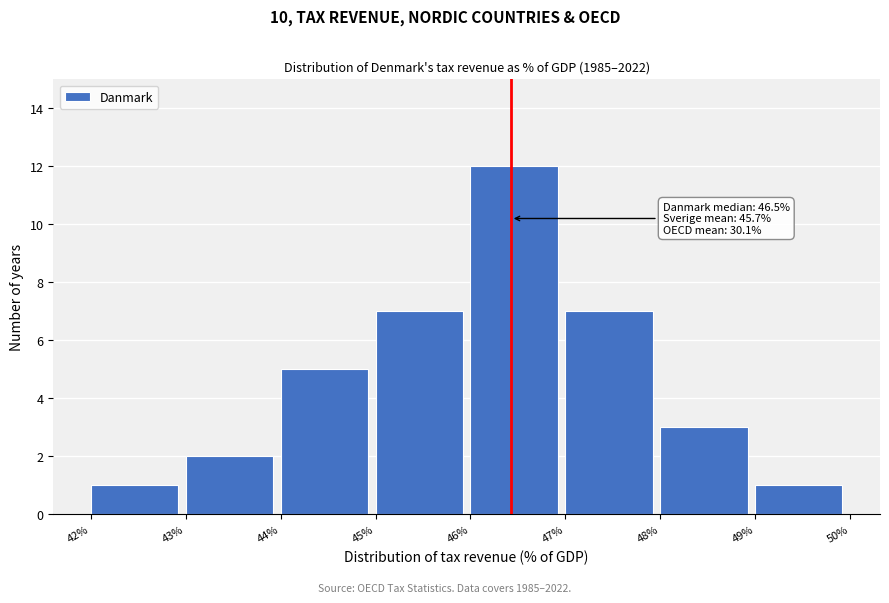

Reading right to left, transcribe all the data shown in this chart.

49%=1	48%=3	47%=7	46%=12	45%=7	44%=5	43%=2	42%=1